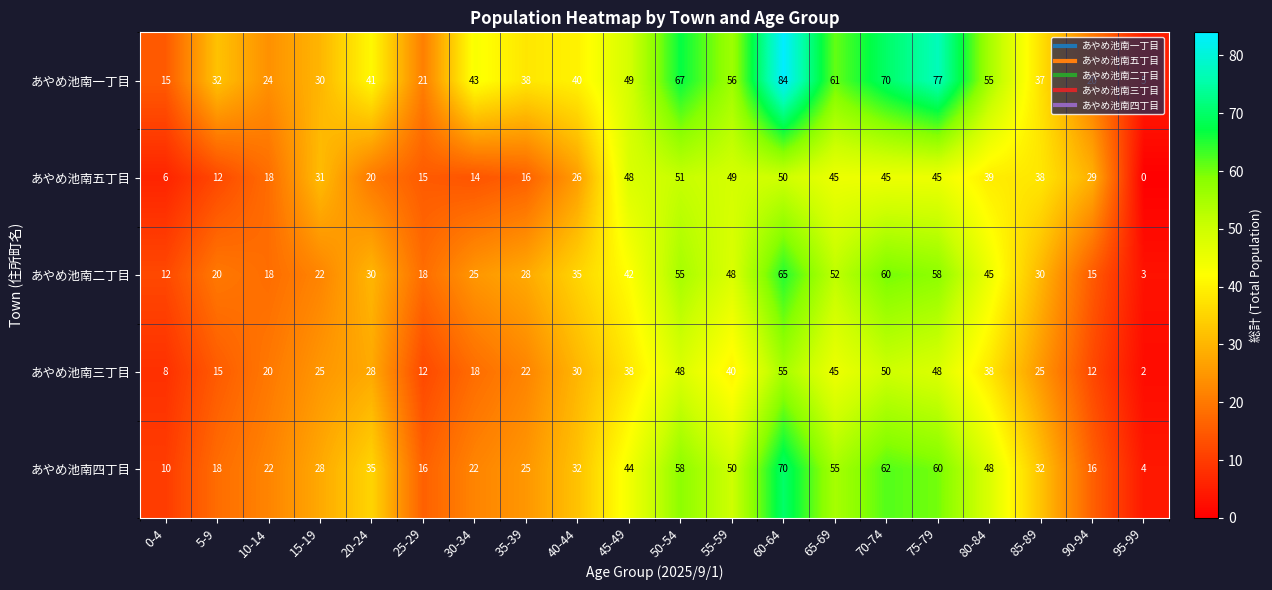

Which category has the highest value across all series?

60-64